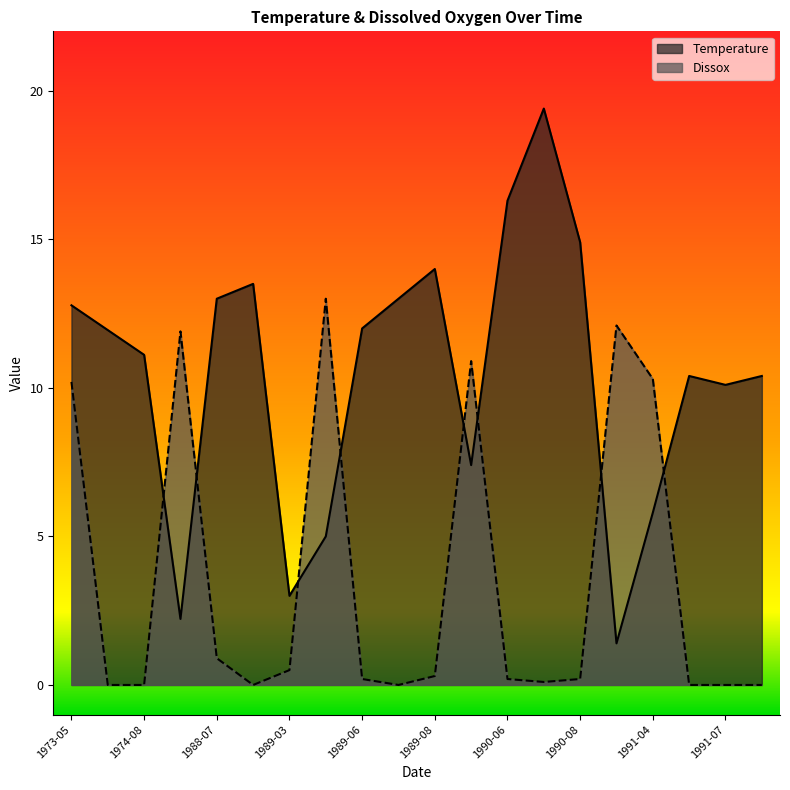

How many data points does each series have?

20